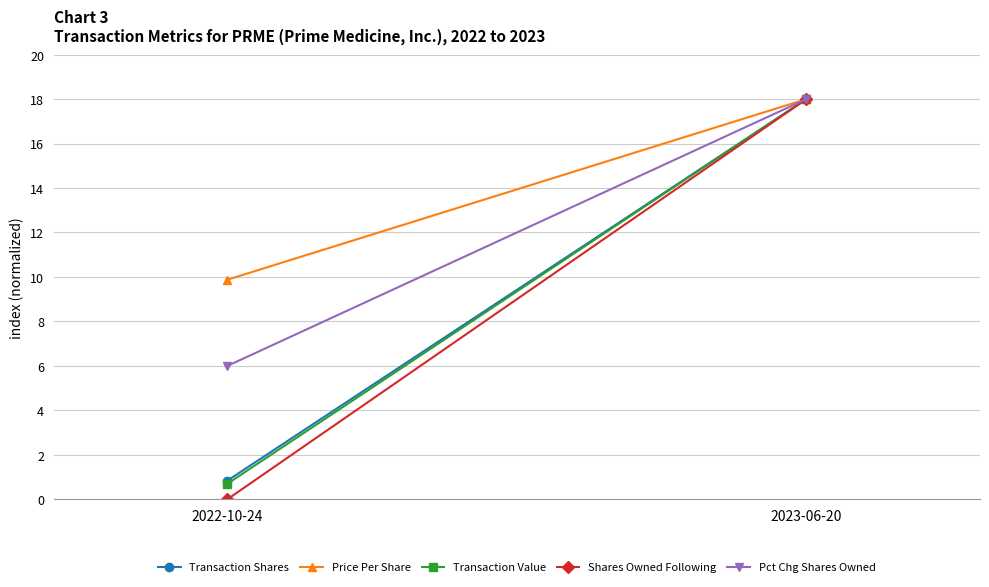

Reading left to right, transcribe all the data shown in this chart.

Transaction Shares: 2022-10-24=0.8	2023-06-20=18.0
Price Per Share: 2022-10-24=9.9	2023-06-20=18.0
Transaction Value: 2022-10-24=0.7	2023-06-20=18.0
Shares Owned Following: 2022-10-24=0.0	2023-06-20=18.0
Pct Chg Shares Owned: 2022-10-24=6.0	2023-06-20=18.0